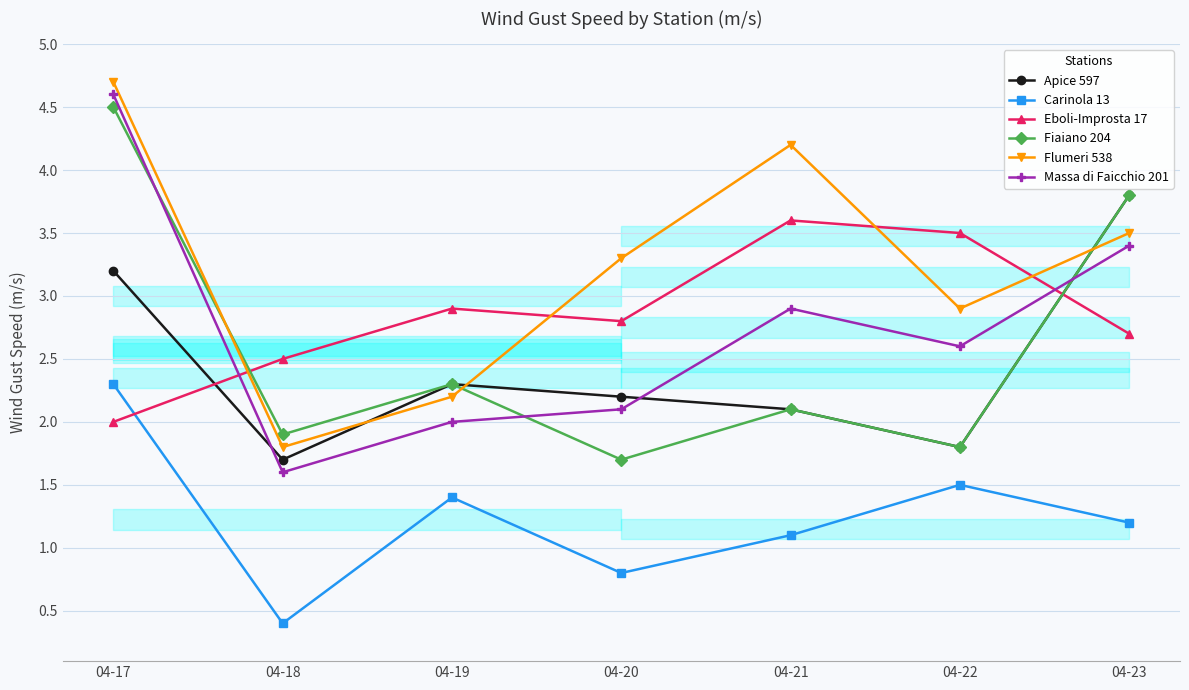

At which label is Fiaiano 204 closest to 3?

04-19